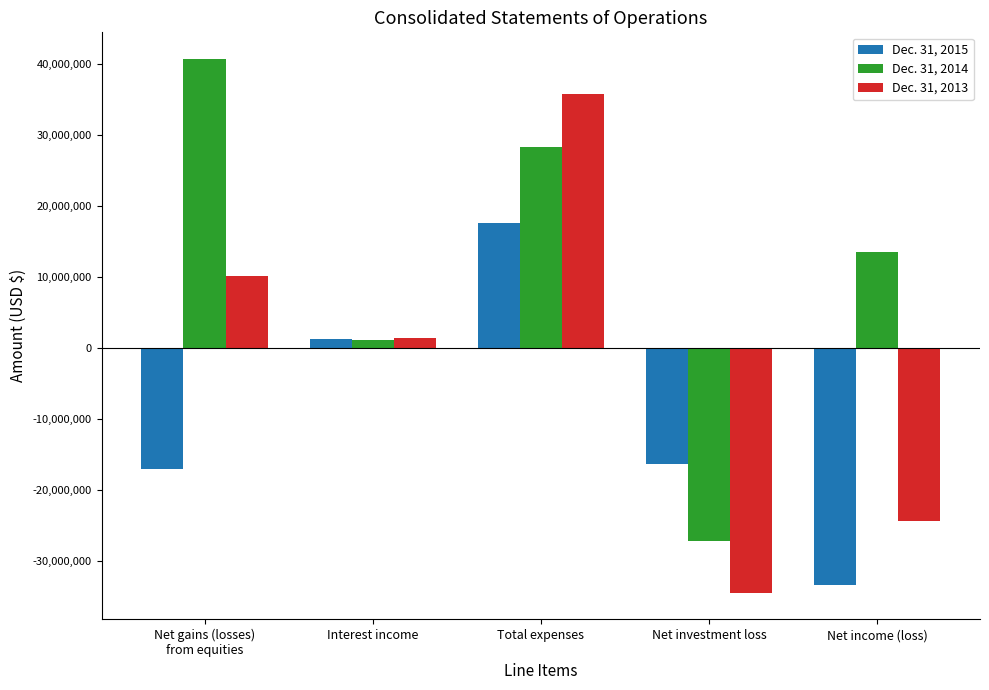

List the series in order of their peak value, lowest first.

Dec. 31, 2015, Dec. 31, 2013, Dec. 31, 2014